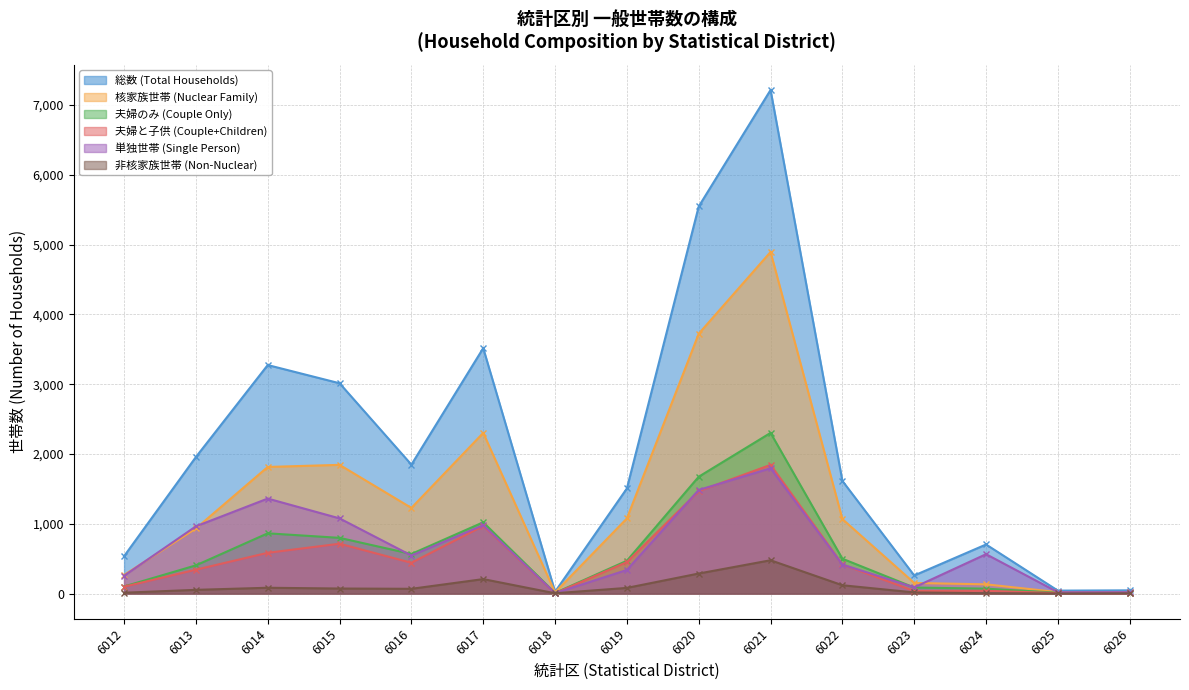

True or false: 単独世帯 (Single Person) and 夫婦のみ (Couple Only) intersect in this chart.

True